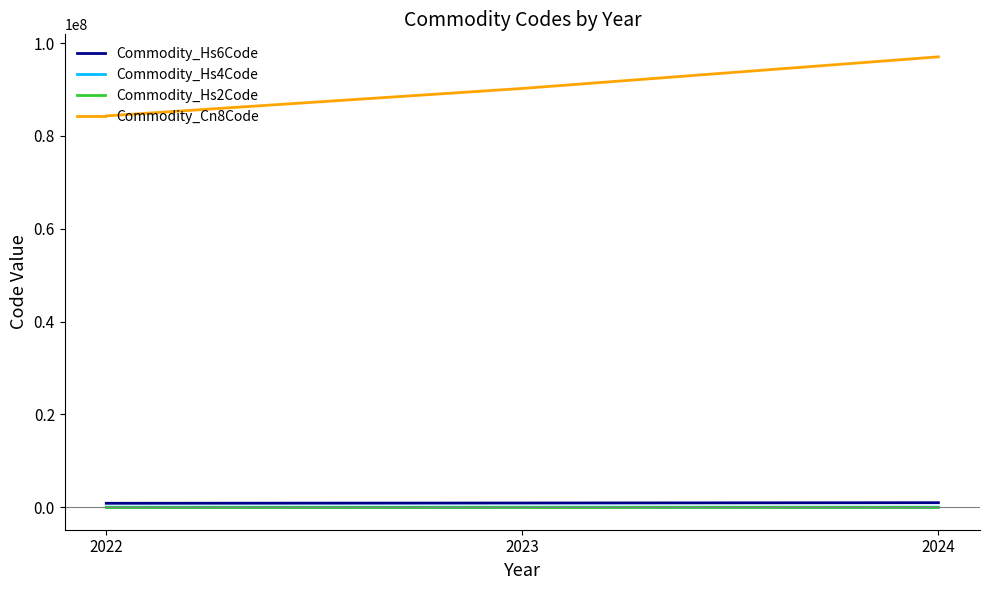

Which series has the largest total across all categories?

Commodity_Cn8Code